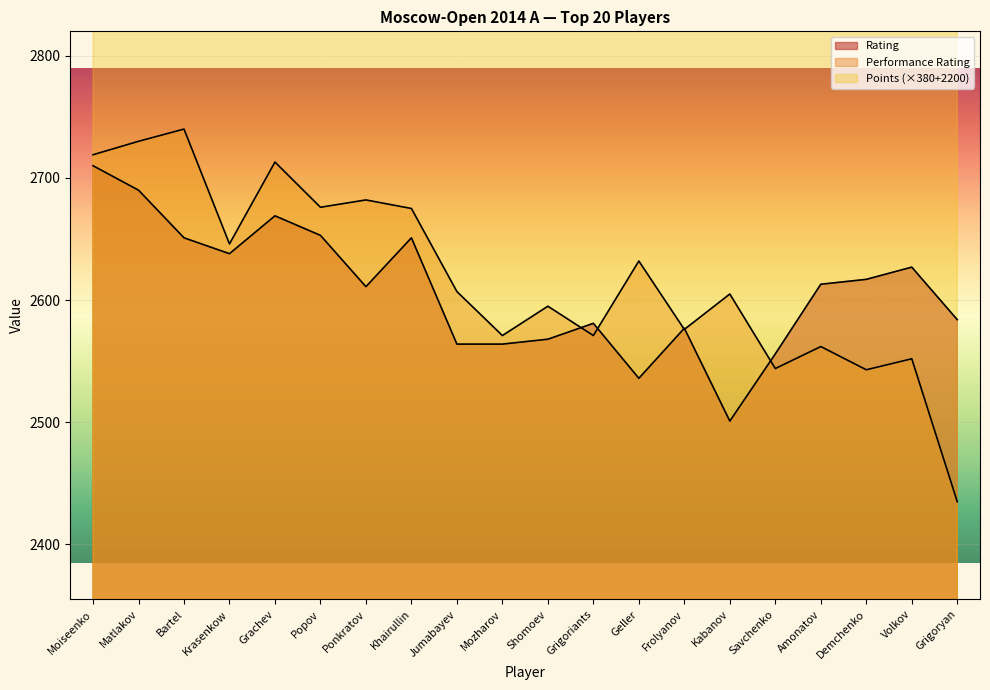

Where is Performance Rating nearest to the value 2587?

Shomoev